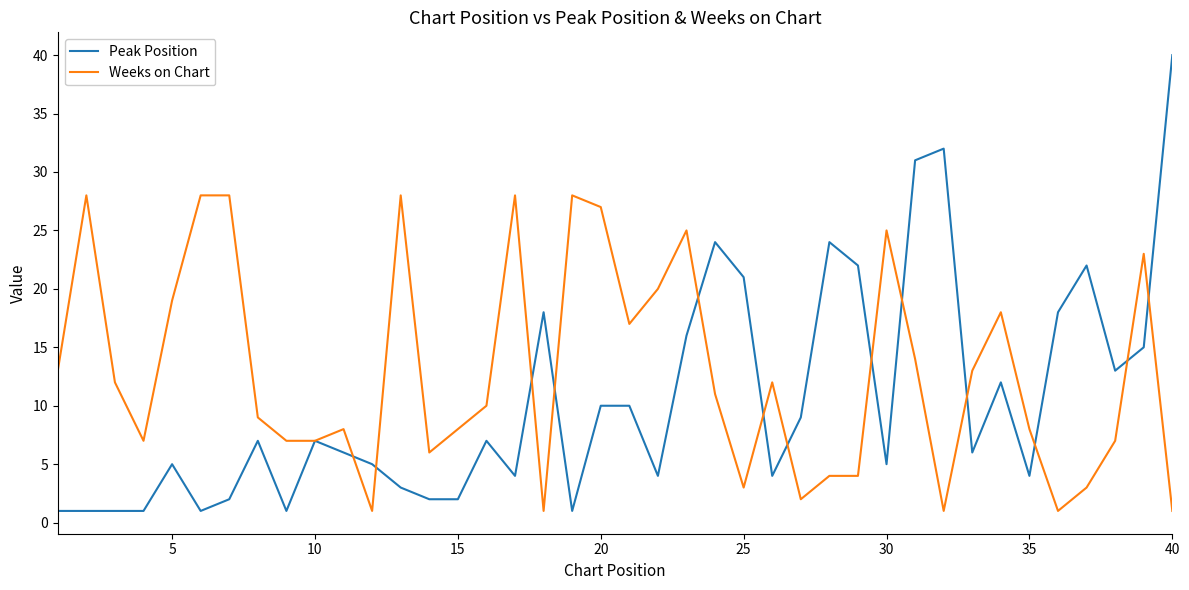

What is the greatest value displayed?

40